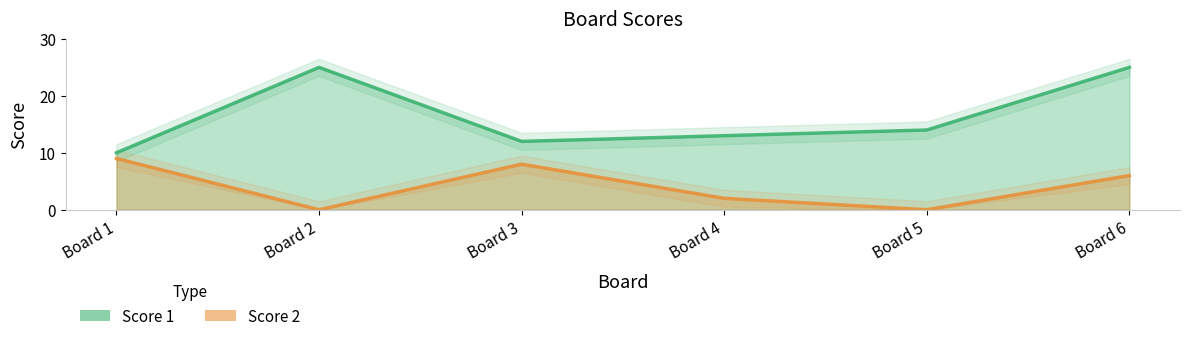

True or false: Score 1 and Score 2 cross at least once.

False